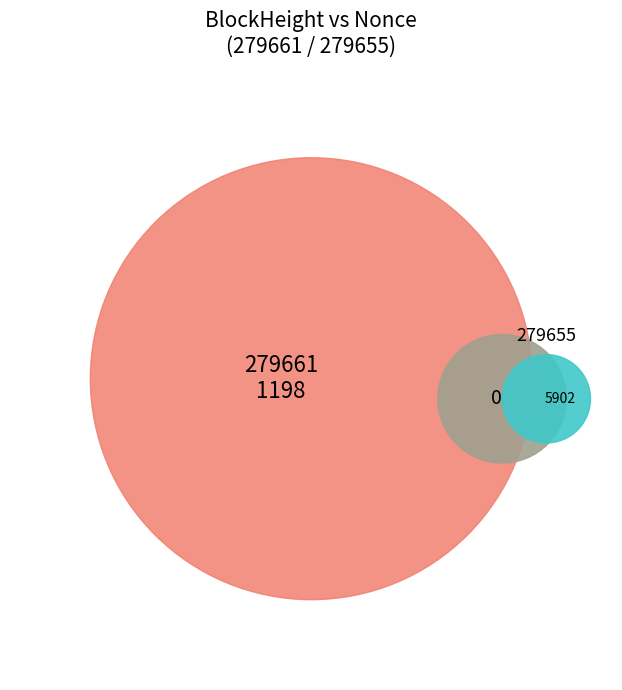

Combined, do 279655 and 279661 account for over 50%?

Yes